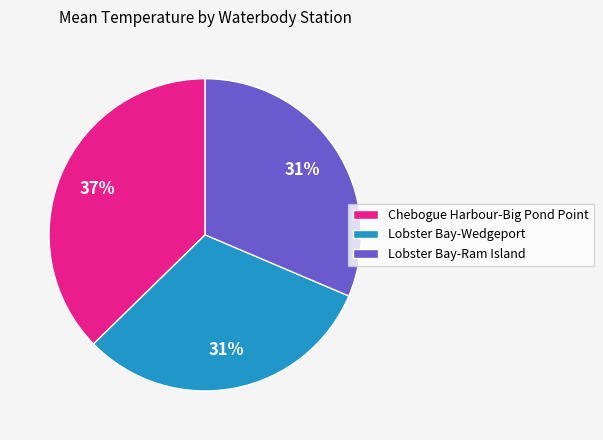

True or false: Chebogue Harbour-Big Pond Point accounts for 45% of the total.

False